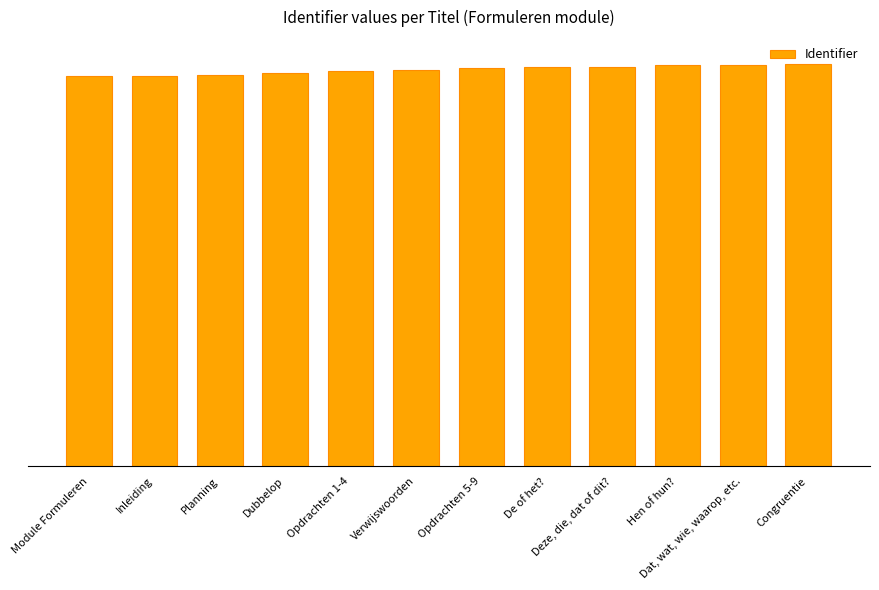

What is the change in value from Module Formuleren to Opdrachten 1-4?

+8